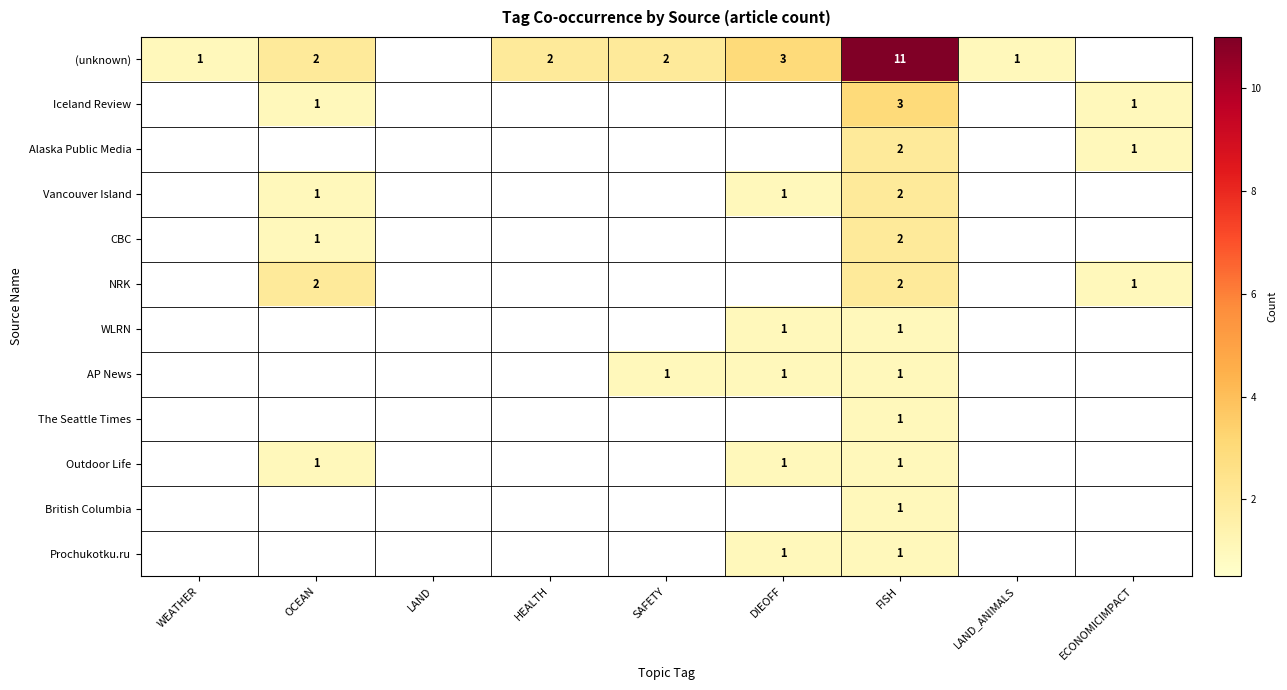

Is it true that Vancouver Island equals 2 at FISH?

True